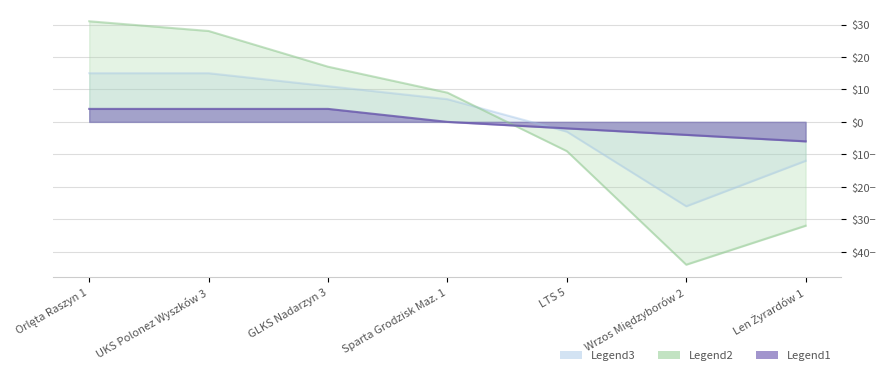

What is the label of the 3rd point from the right?

LTS 5